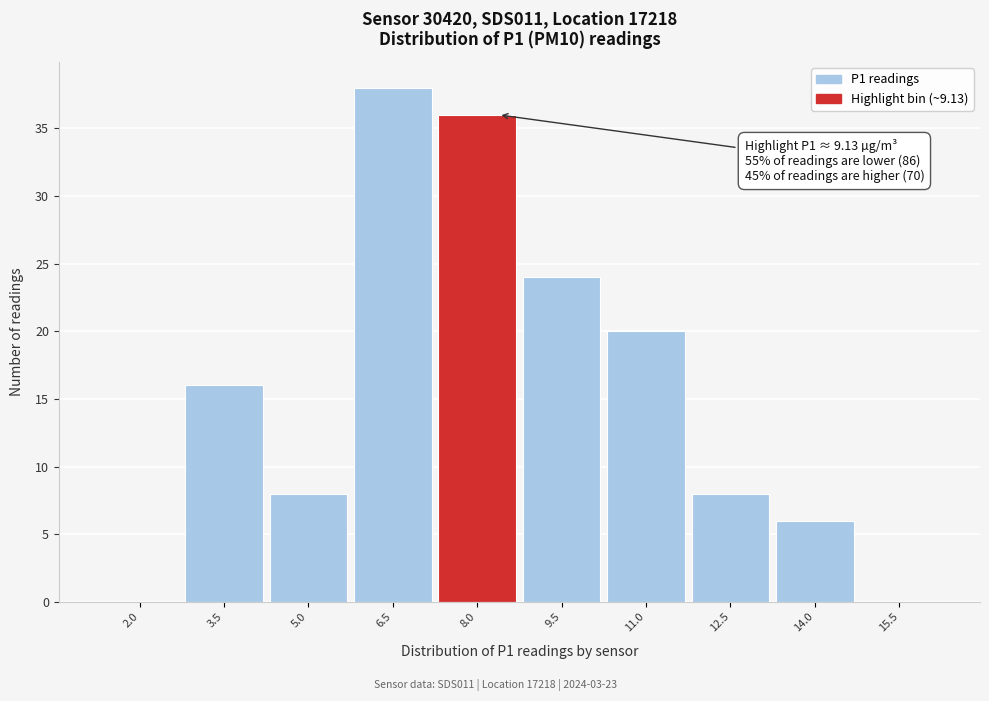

Reading left to right, extract all data points from this chart.

2.0=0	3.5=16	5.0=8	6.5=38	8.0=36	9.5=24	11.0=20	12.5=8	14.0=6	15.5=0